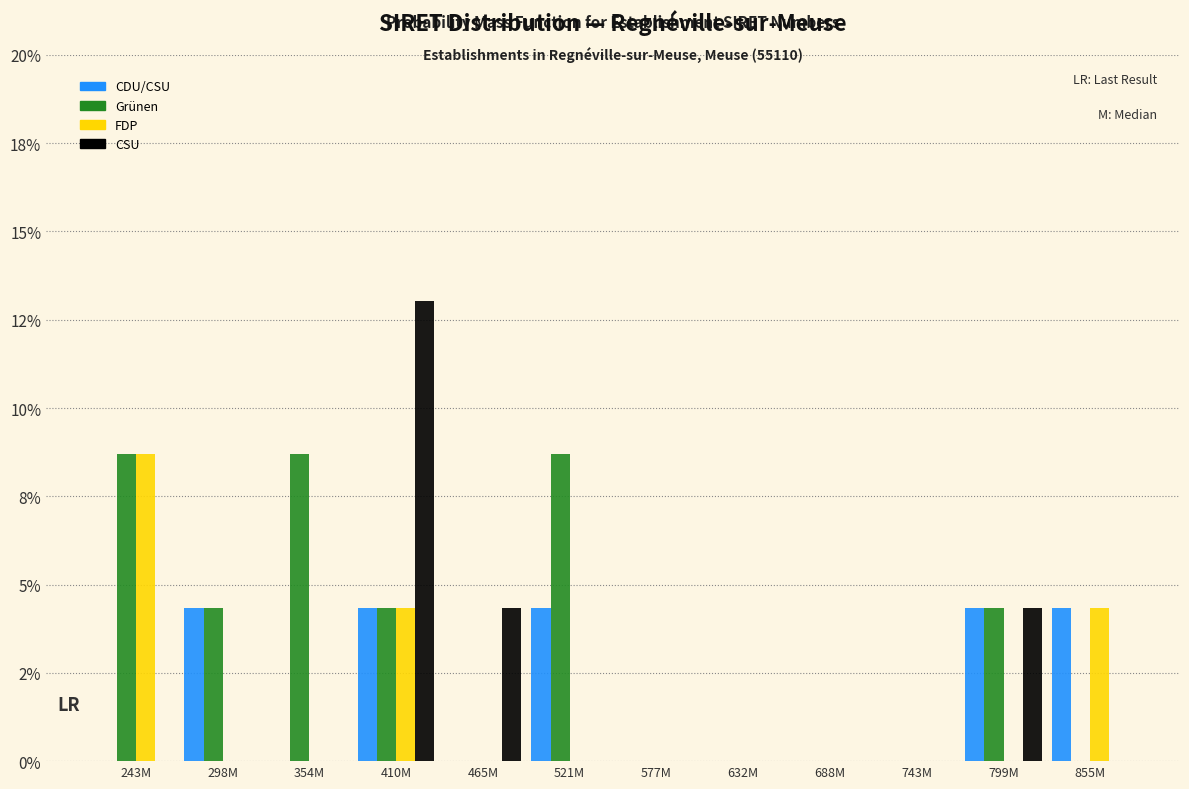

What are all the series names shown in the legend?

CDU/CSU, Grünen, FDP, CSU